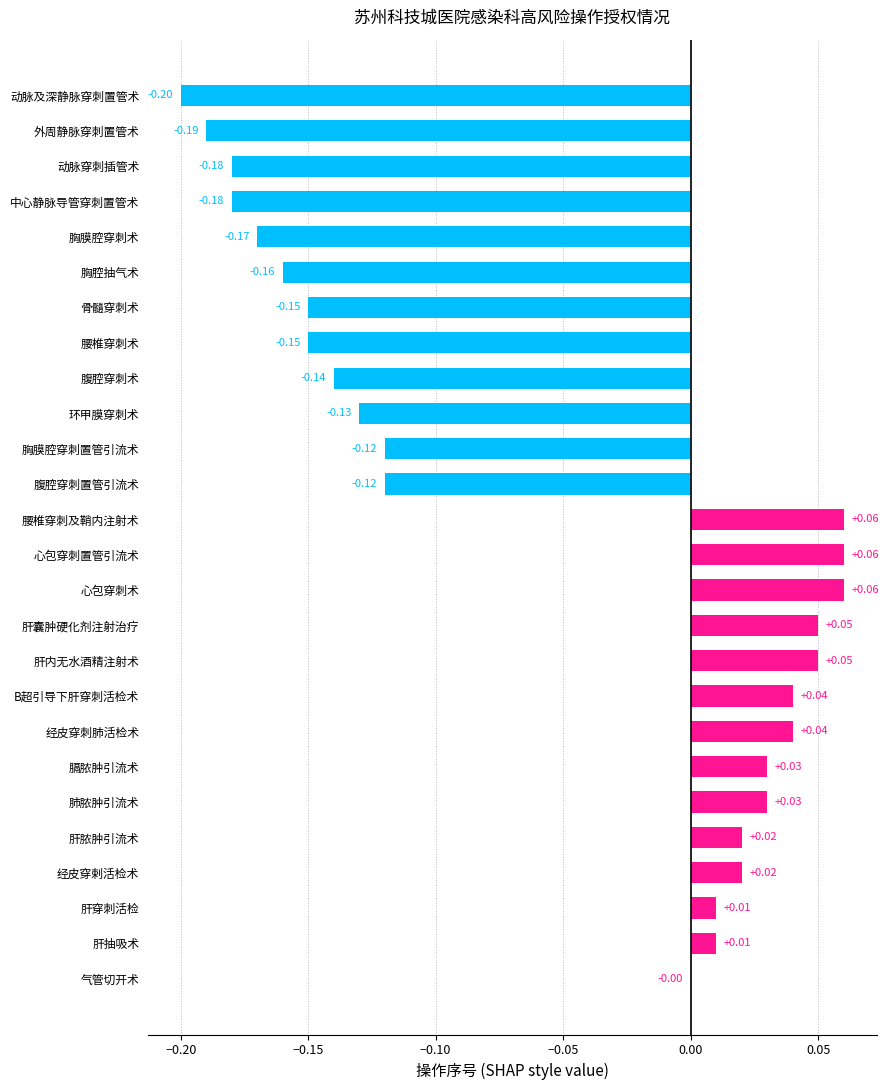

At which label is the value closest to 0?

气管切开术